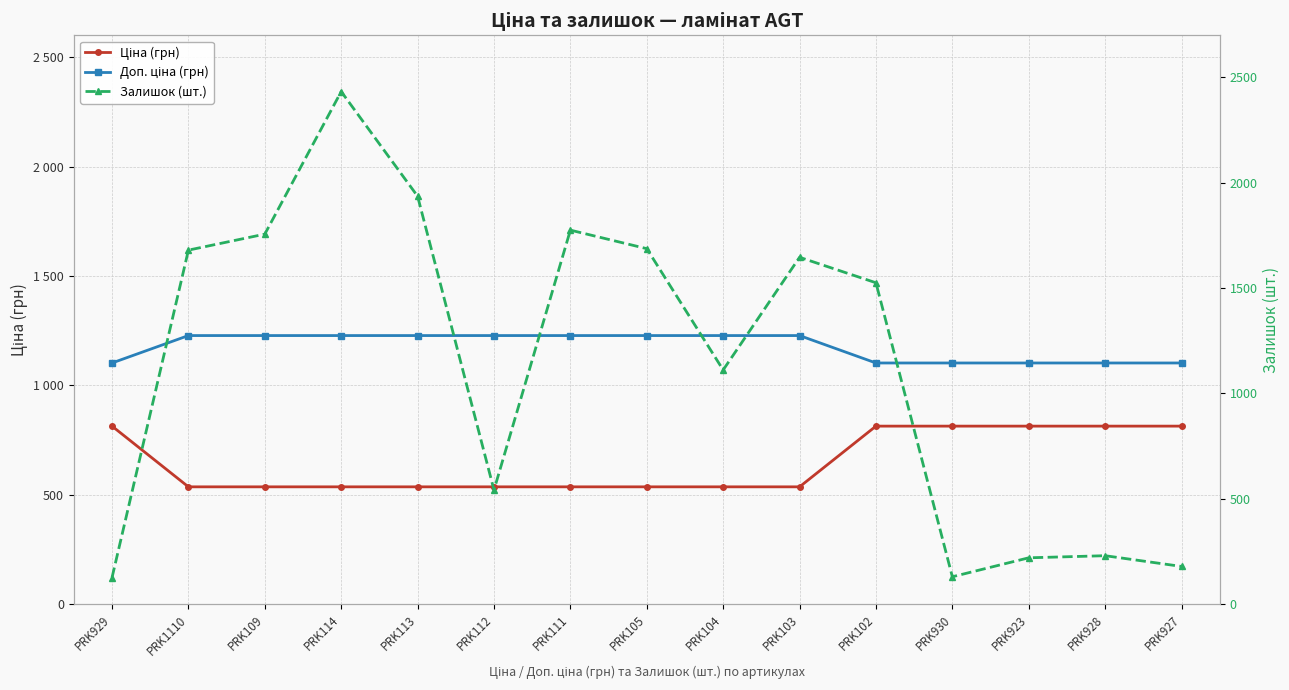

List the labels in order of Ціна (грн) value, smallest first.

PRK1110, PRK109, PRK114, PRK113, PRK112, PRK111, PRK105, PRK104, PRK103, PRK929, PRK102, PRK930, PRK923, PRK928, PRK927